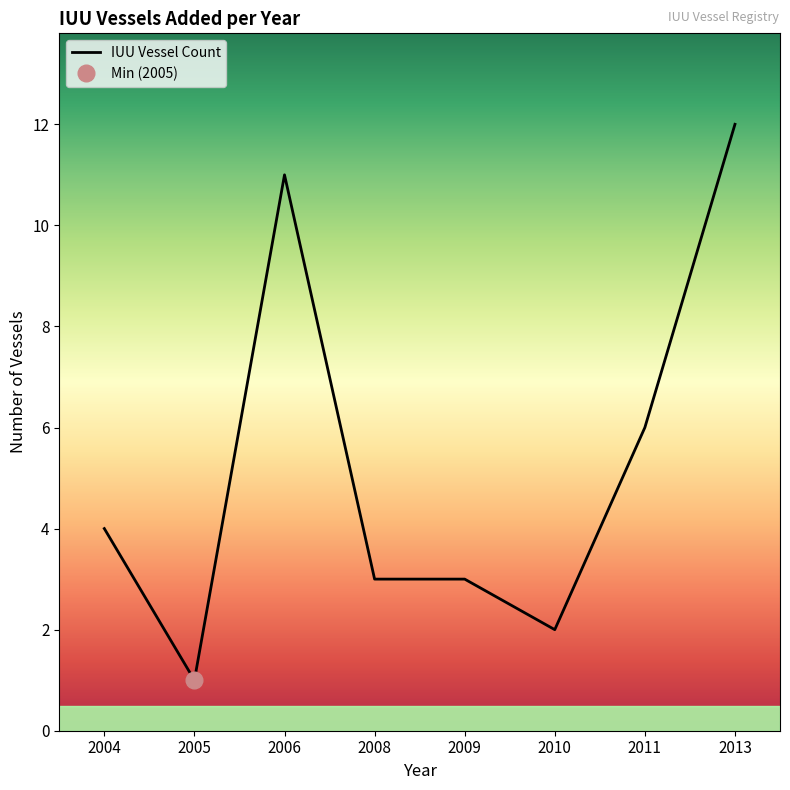

The value of IUU Vessel Count at 2009 is 1. True or false?

False